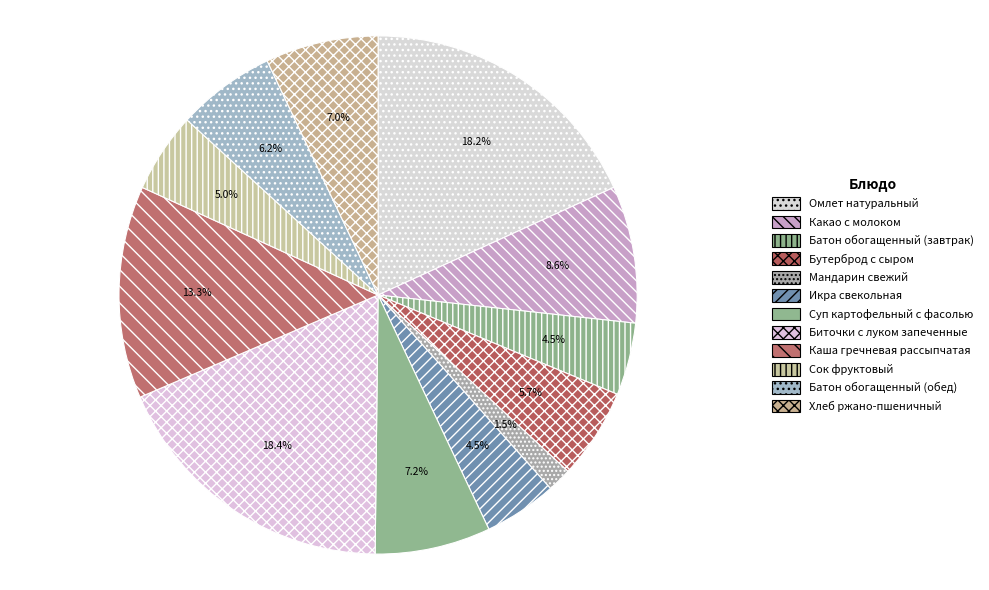

How many slices are in this pie chart?

12